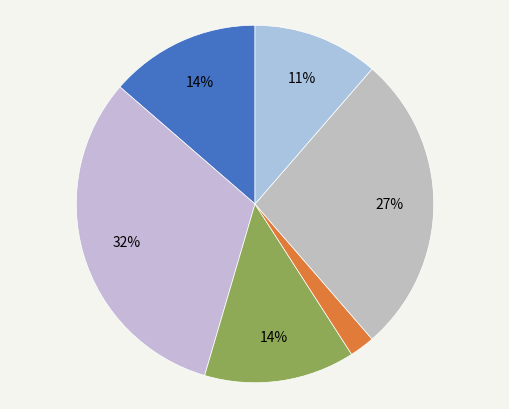

Rank the categories by value from lowest to highest.

Fixed Layout eBook, eBook, Trade Paperback, Hardcover, Audio Download, Paper Over Board